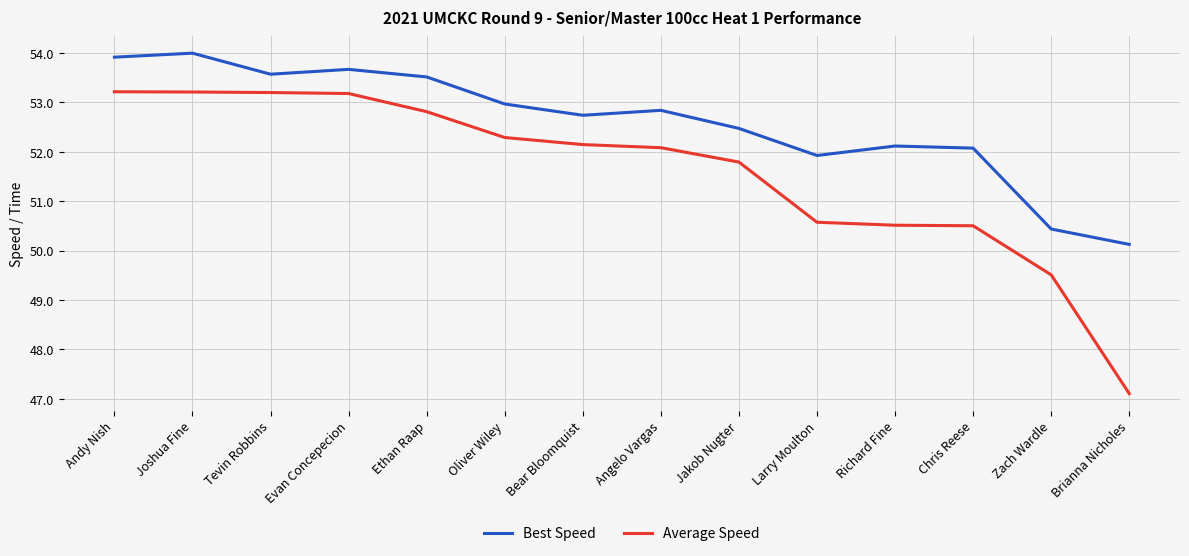

Is it true that Best Speed equals 80.2 at Jakob Nugter?

False